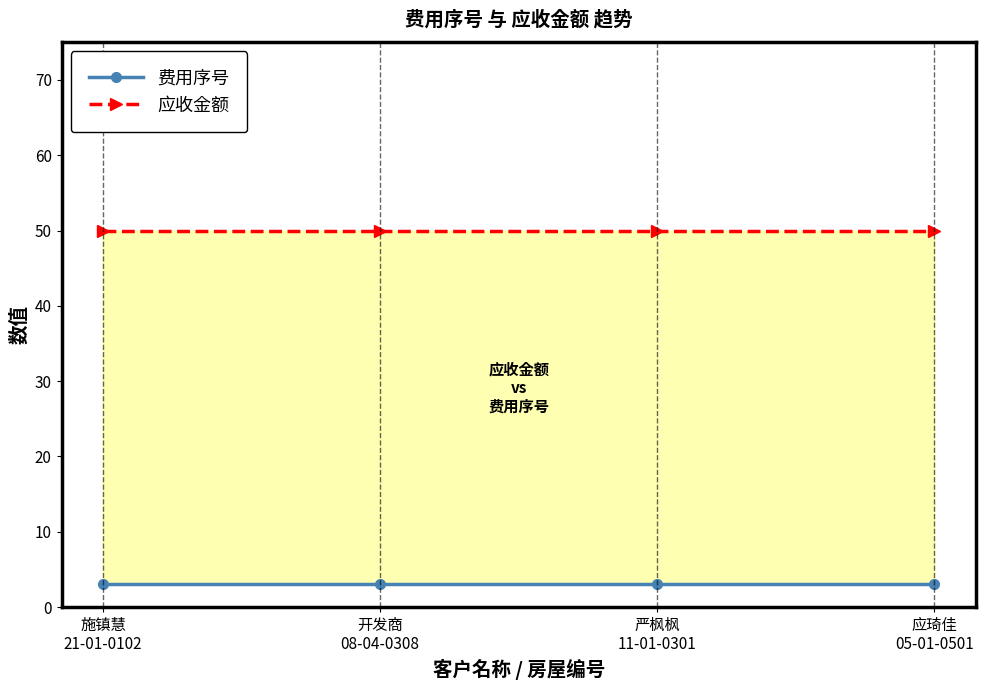

The 应收金额 series shows 50 at 应琦佳
05-01-0501. True or false?

True